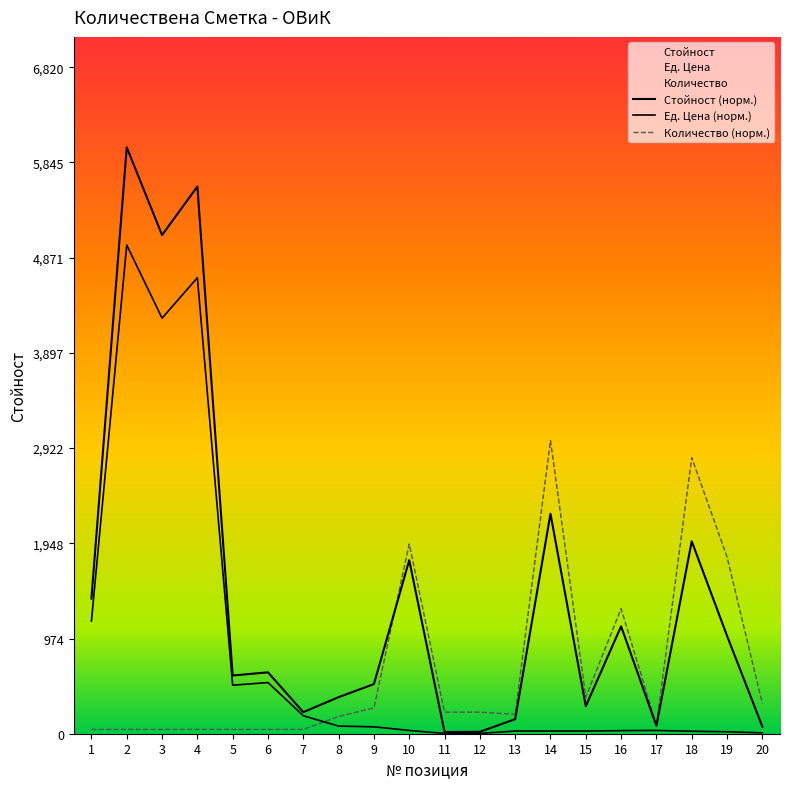

Does the chart display data point markers on the line(s)?

No